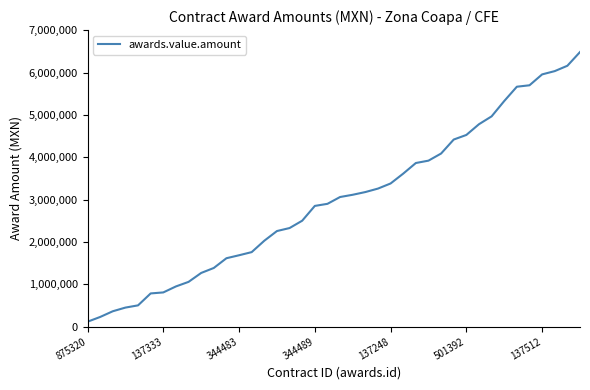

How many categories are shown in the chart?

40